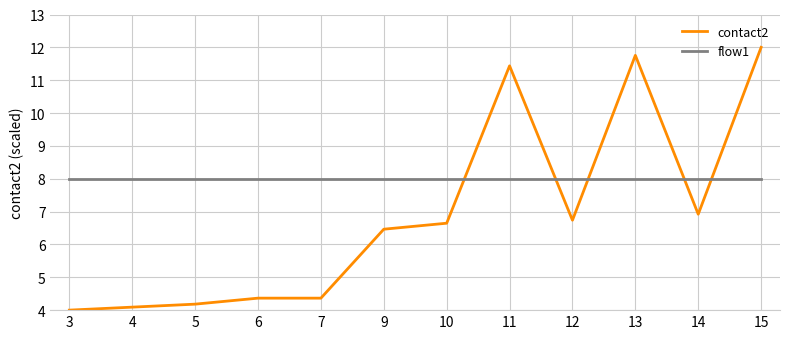

What is the maximum value shown in the chart?

12.0